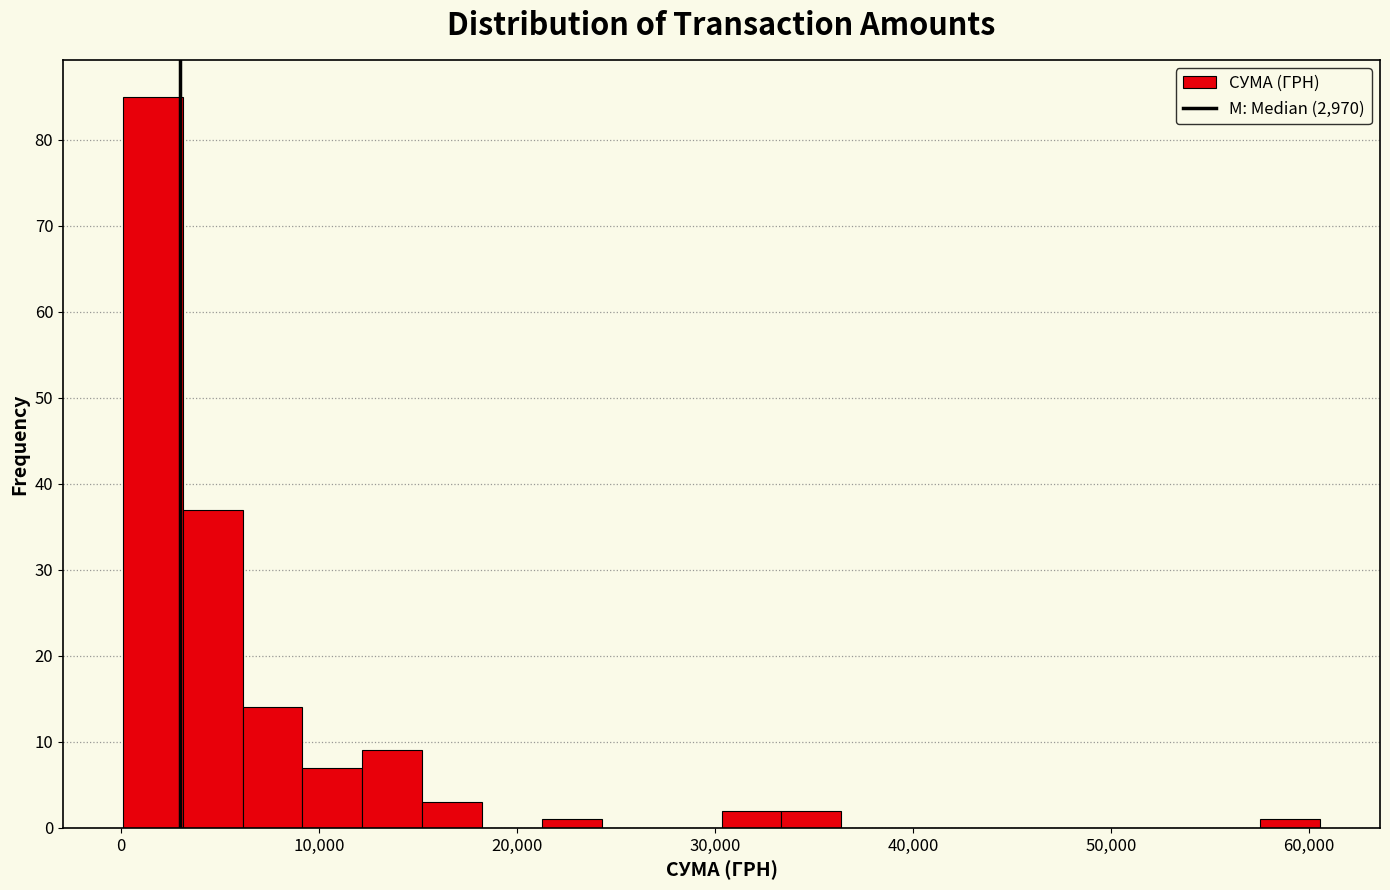

Around what value on the x-axis is the tallest bar? Give the approximate position of its centre, as read against the axis.

2000